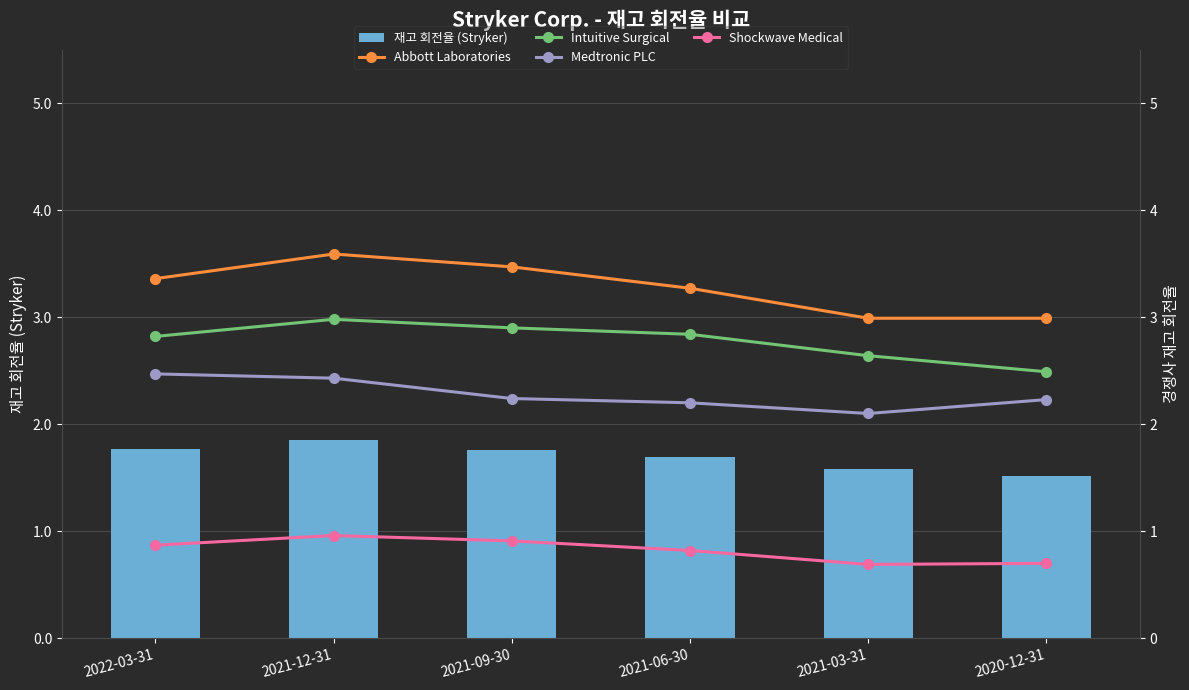

What is the difference between the maximum and minimum values in the Abbott Laboratories series?

0.6